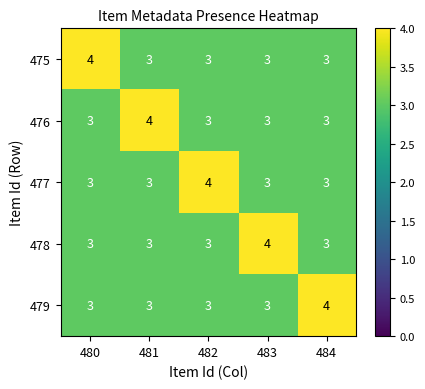

Is it true that 477 equals 3 at 481?

True